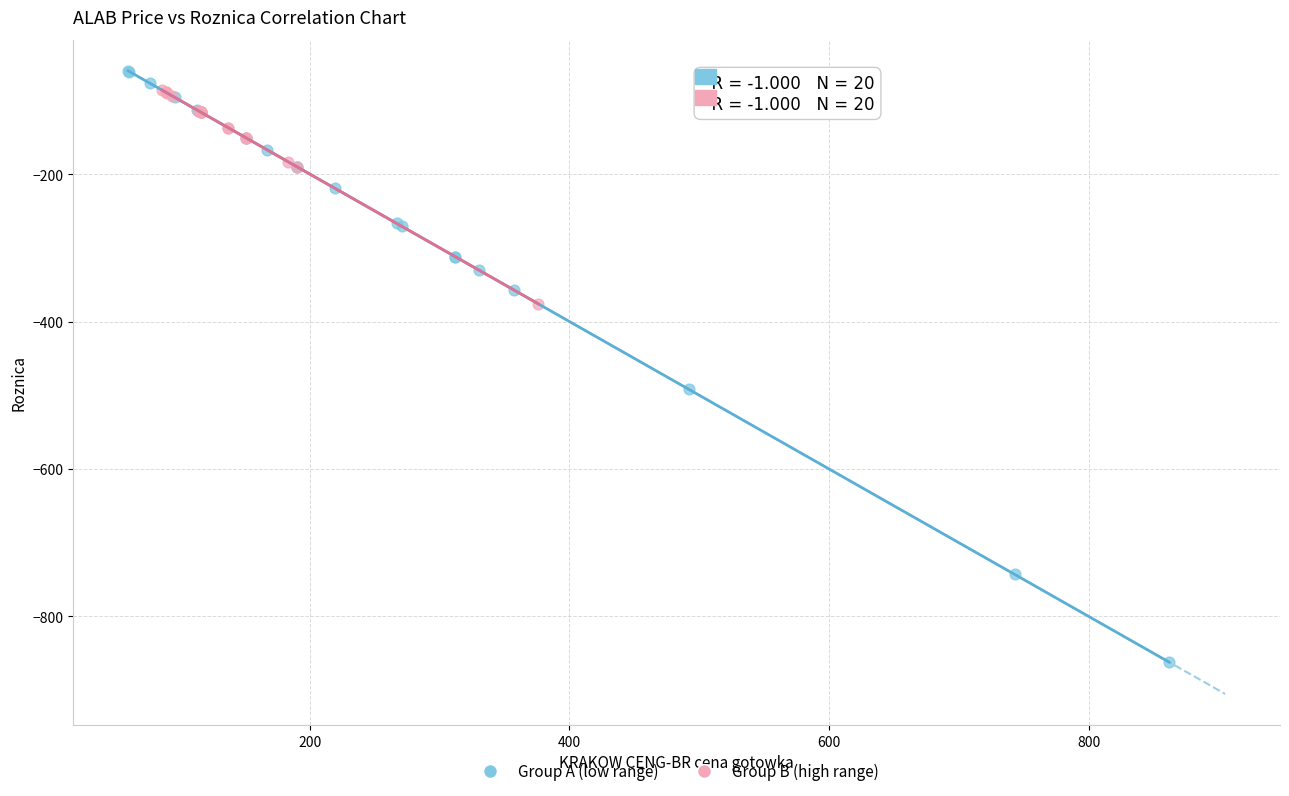

Which series has the widest spread of Y values?

Group A (low range)